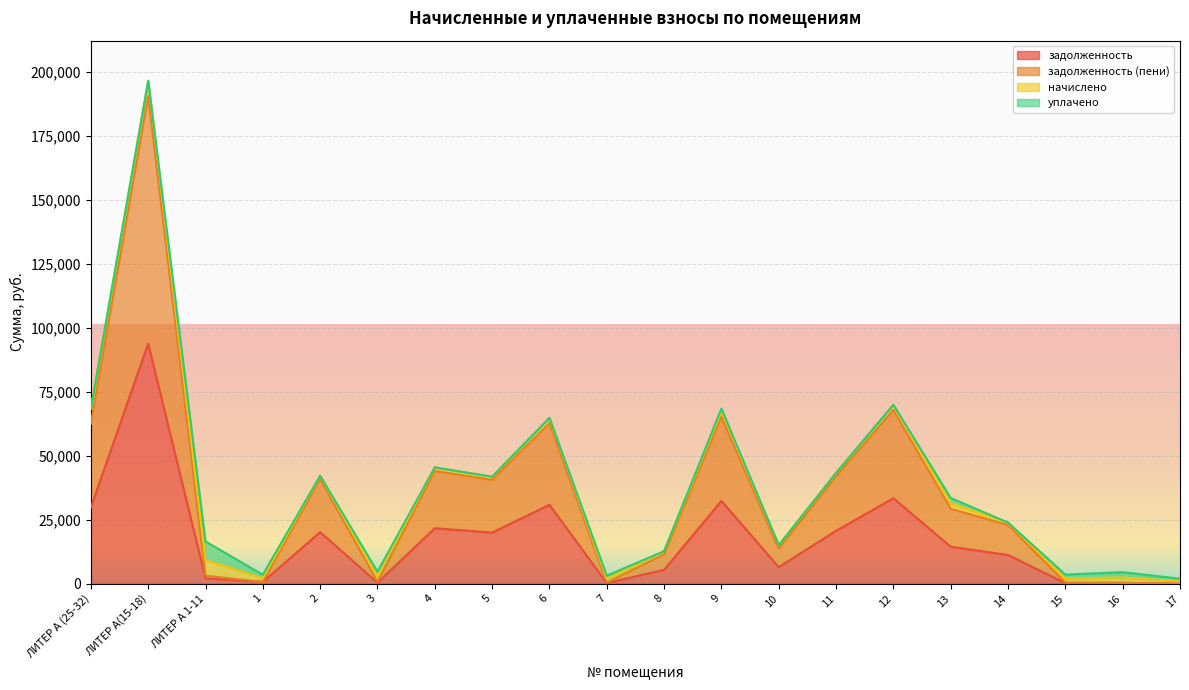

At which category is the sum across all series the highest?

ЛИТЕР А(15-18)